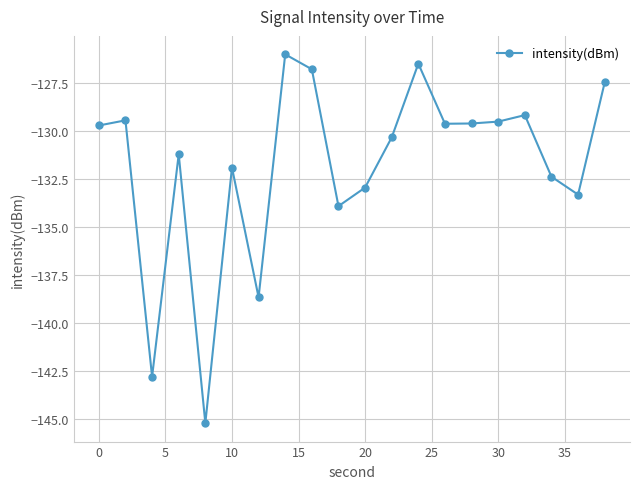

What is the sum of all values?

-2636.8